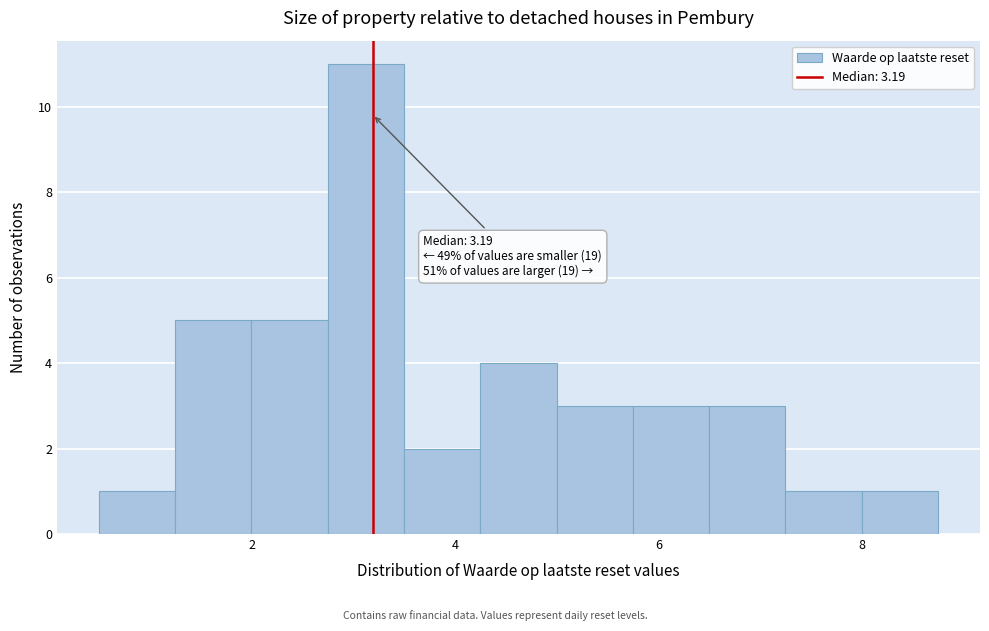

Around what value on the x-axis is the tallest bar? Give the approximate position of its centre, as read against the axis.

3.2